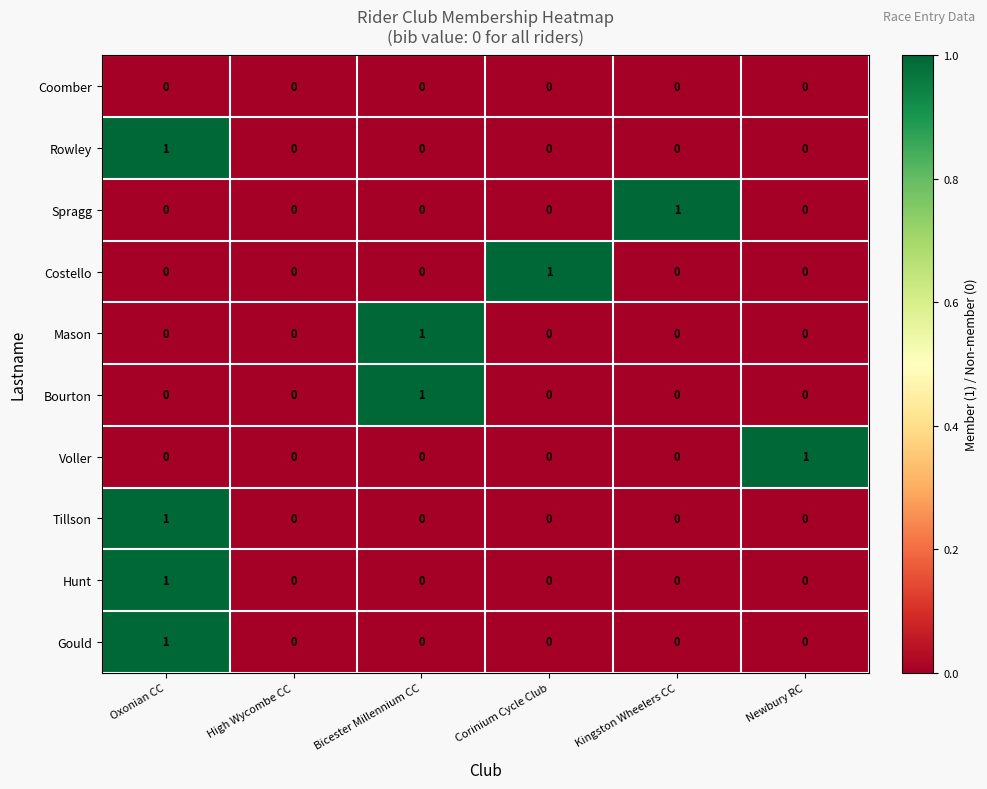

At which category is the sum across all series the highest?

Oxonian CC